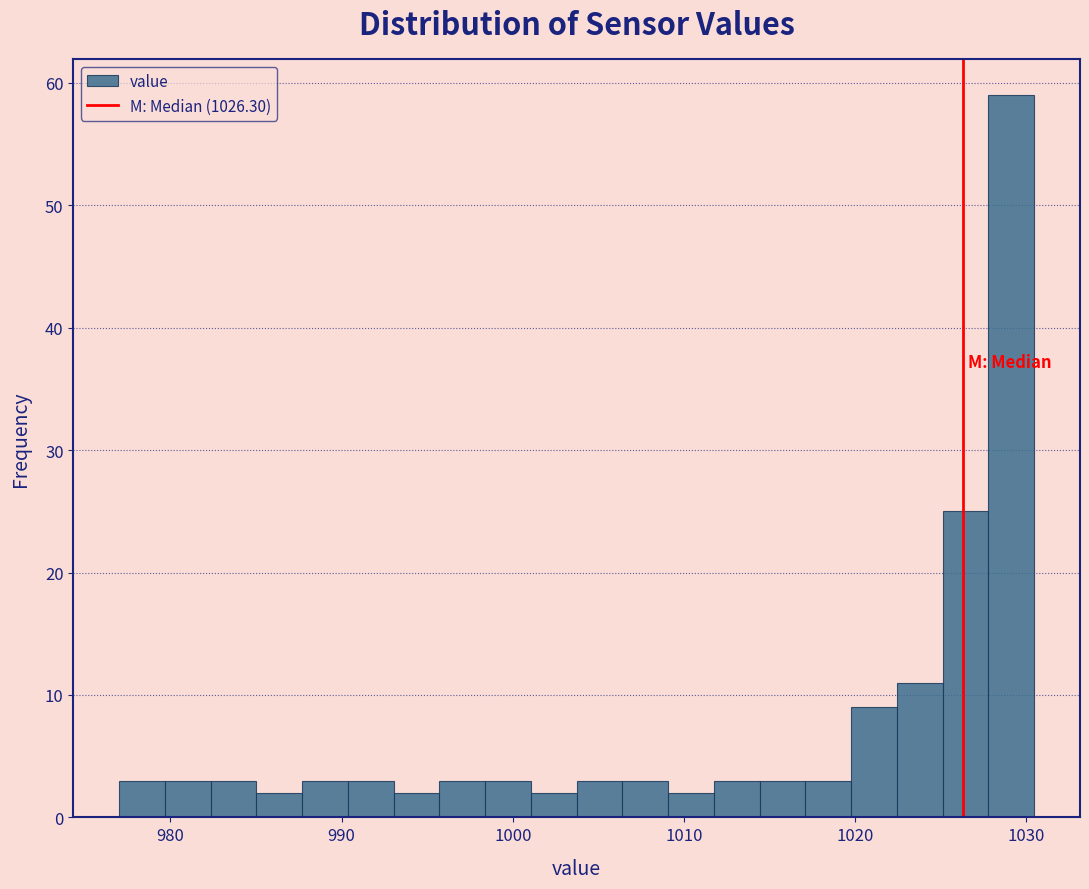

Read against the x-axis, roughly where is the centre of the tallest bar?

1029